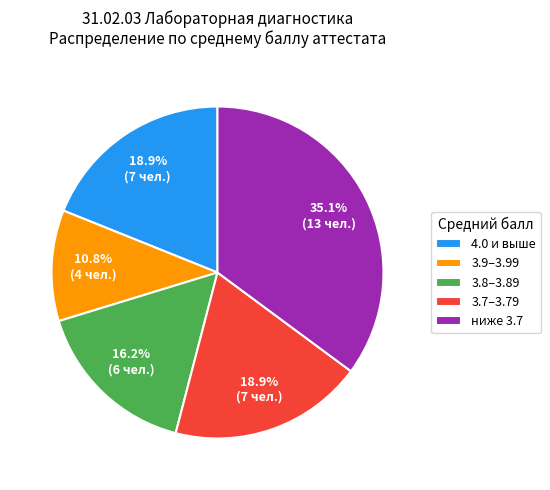

Is 3.9–3.99 the majority of the pie?

No